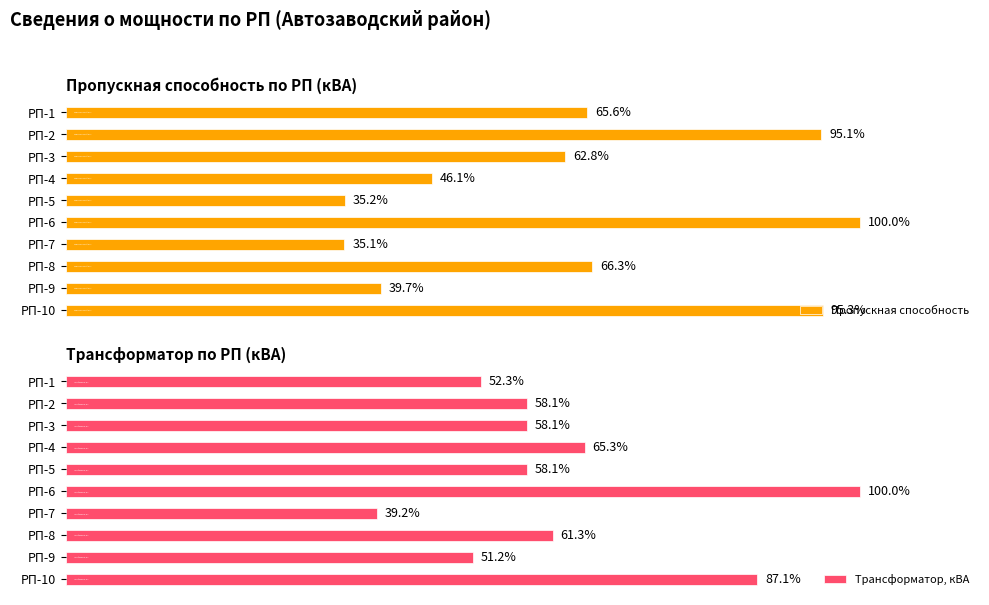

Rank the series by their average value, from lowest to highest.

Трансформатор, кВА, Пропускная способность